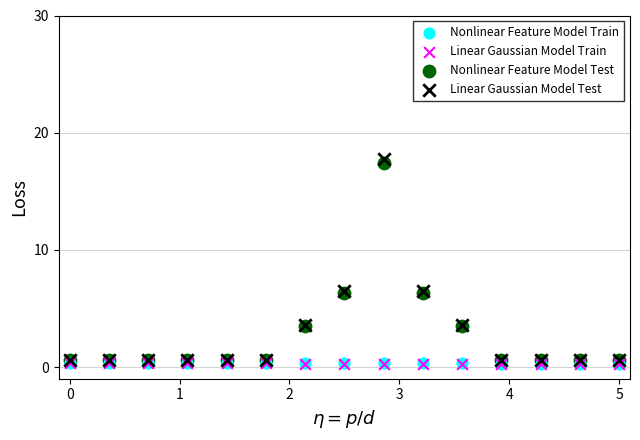

What are all the series names shown in the legend?

Nonlinear Feature Model Train, Linear Gaussian Model Train, Nonlinear Feature Model Test, Linear Gaussian Model Test